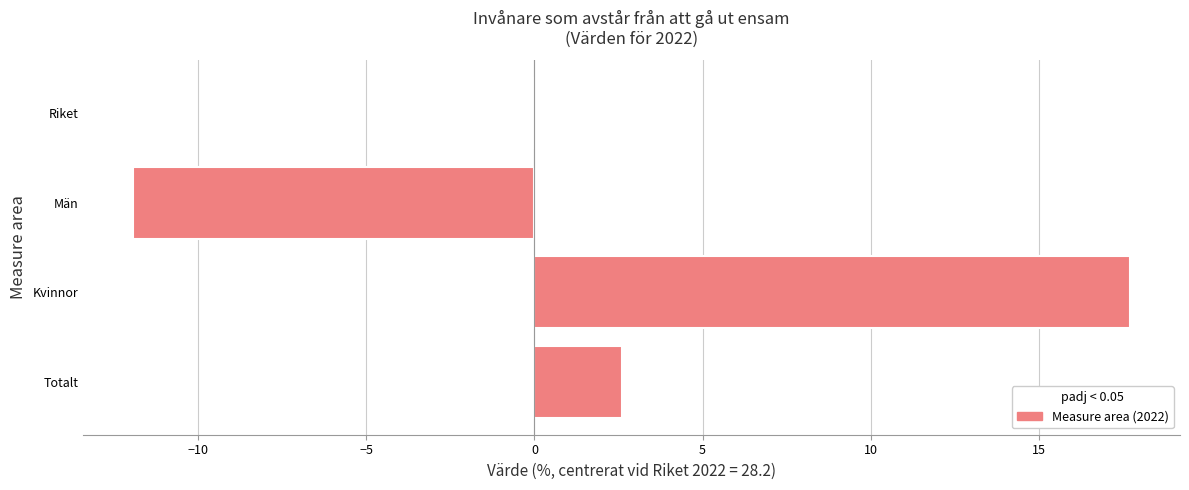

The chart shows a value of -11.9 at Män. True or false?

True